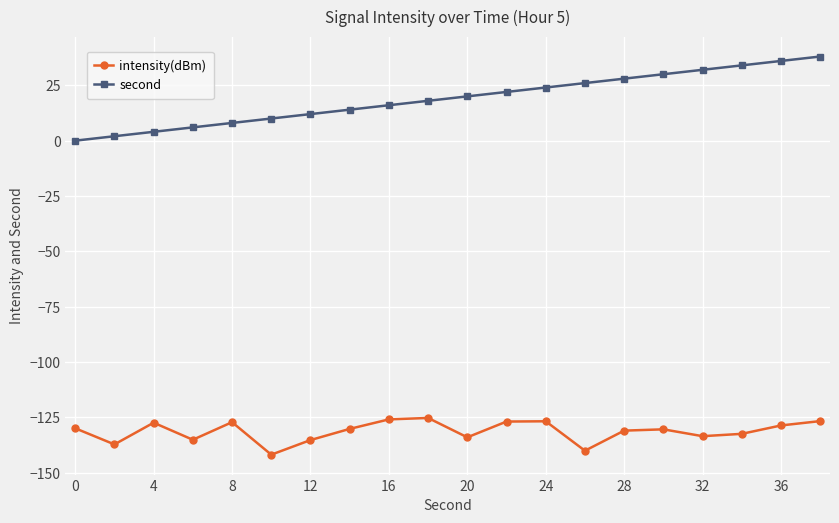

True or false: second and intensity(dBm) cross at least once.

False